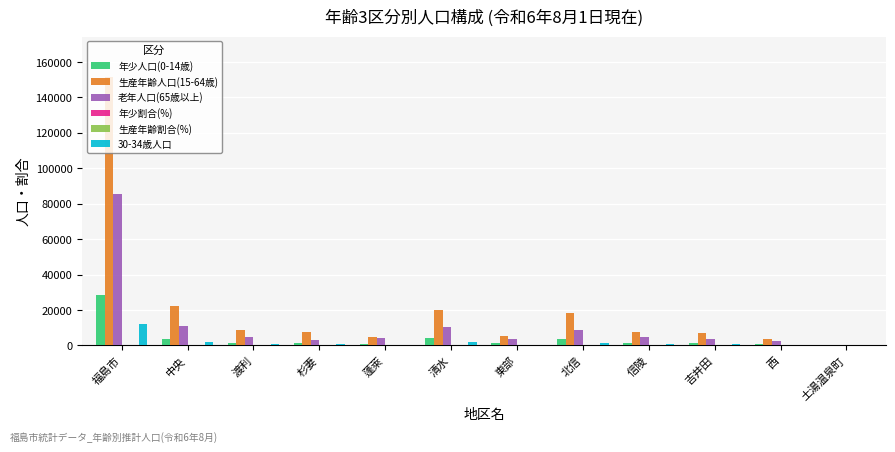

What is the highest value of the 年少人口(0-14歳) series?

28283.0